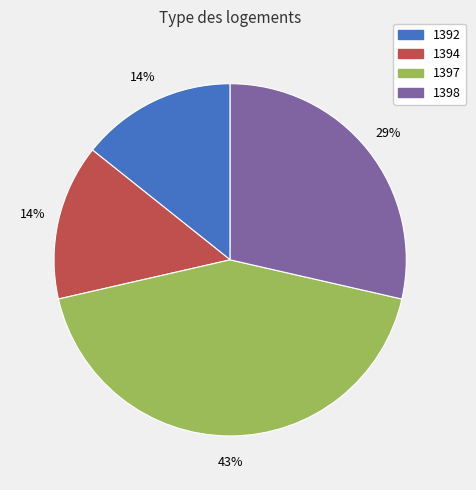

To the nearest percent, what is the difference between the 1397 and 1394 slice percentages?

29%